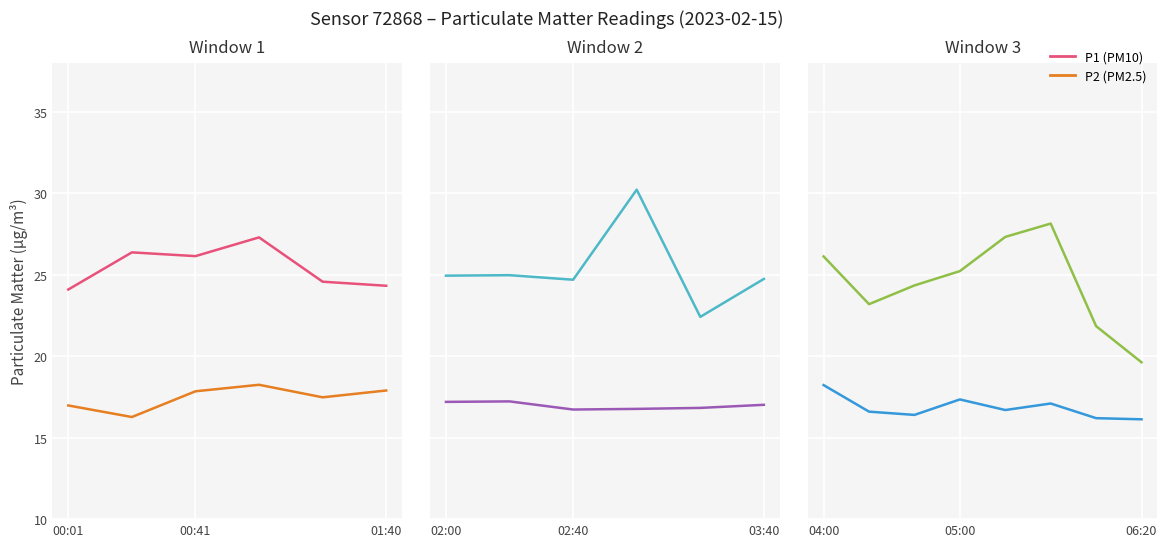

List the series in order of their overall mean, lowest first.

P2 (PM2.5), P1 (PM10)